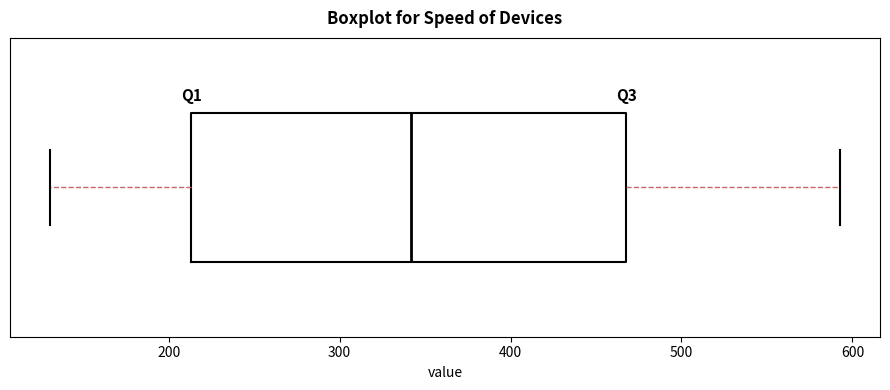

Where does the median line of the box sit on the x-axis? The values are not printed on the chart, so give them approximately, as read against the axis.

340